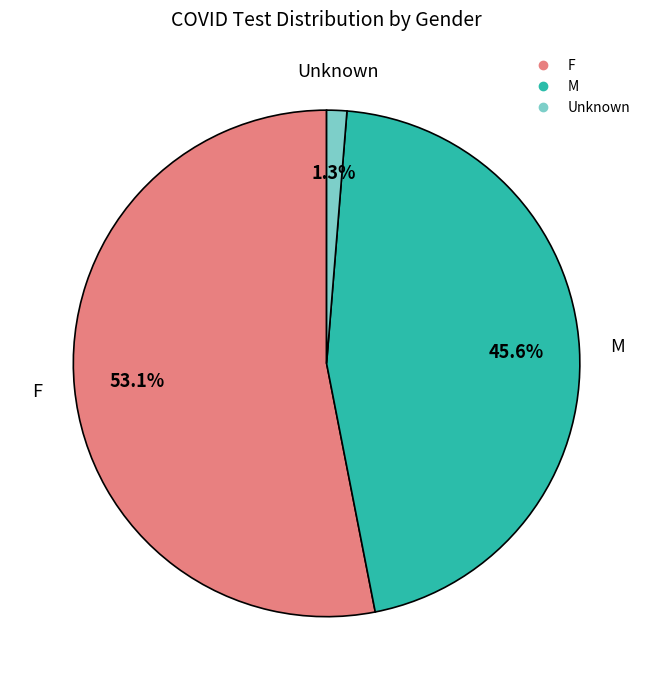

What is the majority slice?

F